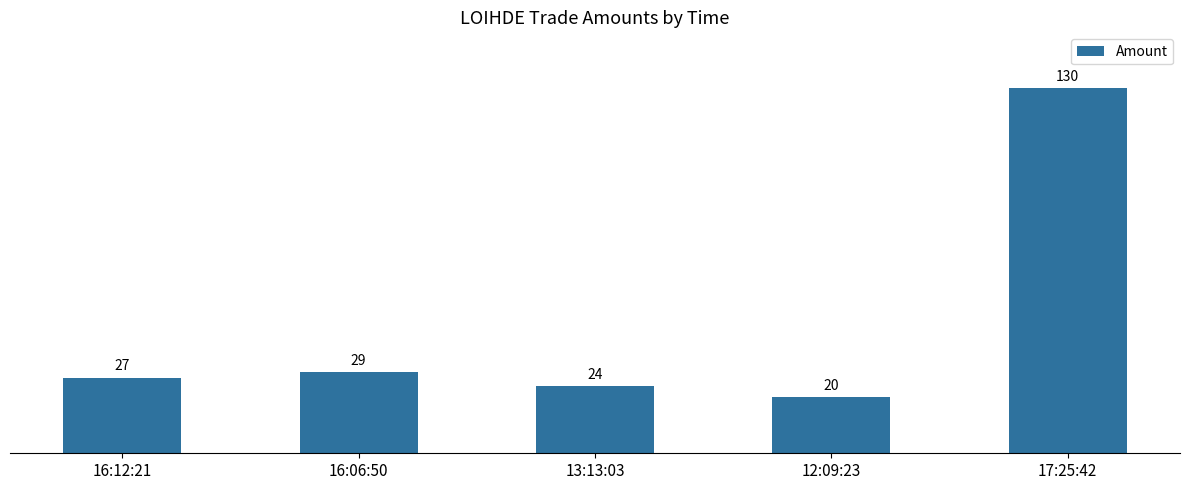

Reading left to right, what are all the values shown in this chart?

27	29	24	20	130